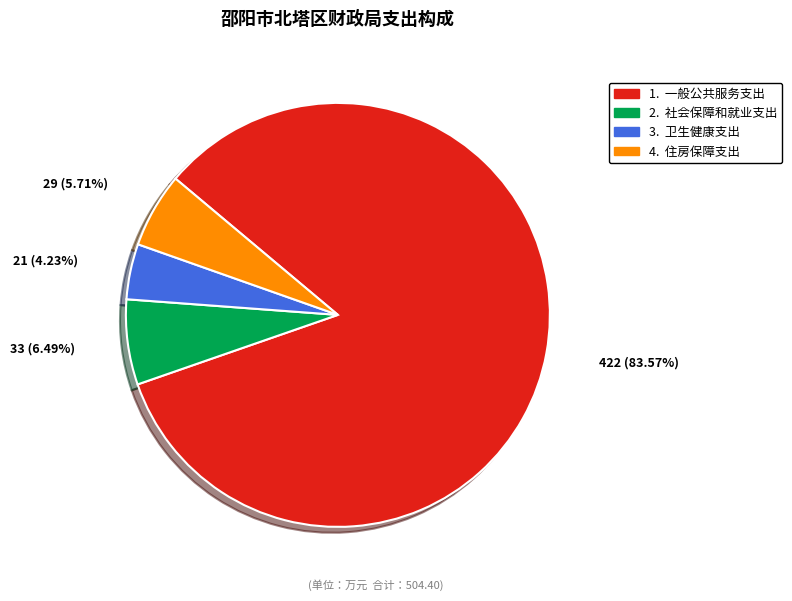

Is there a majority slice in this chart?

Yes